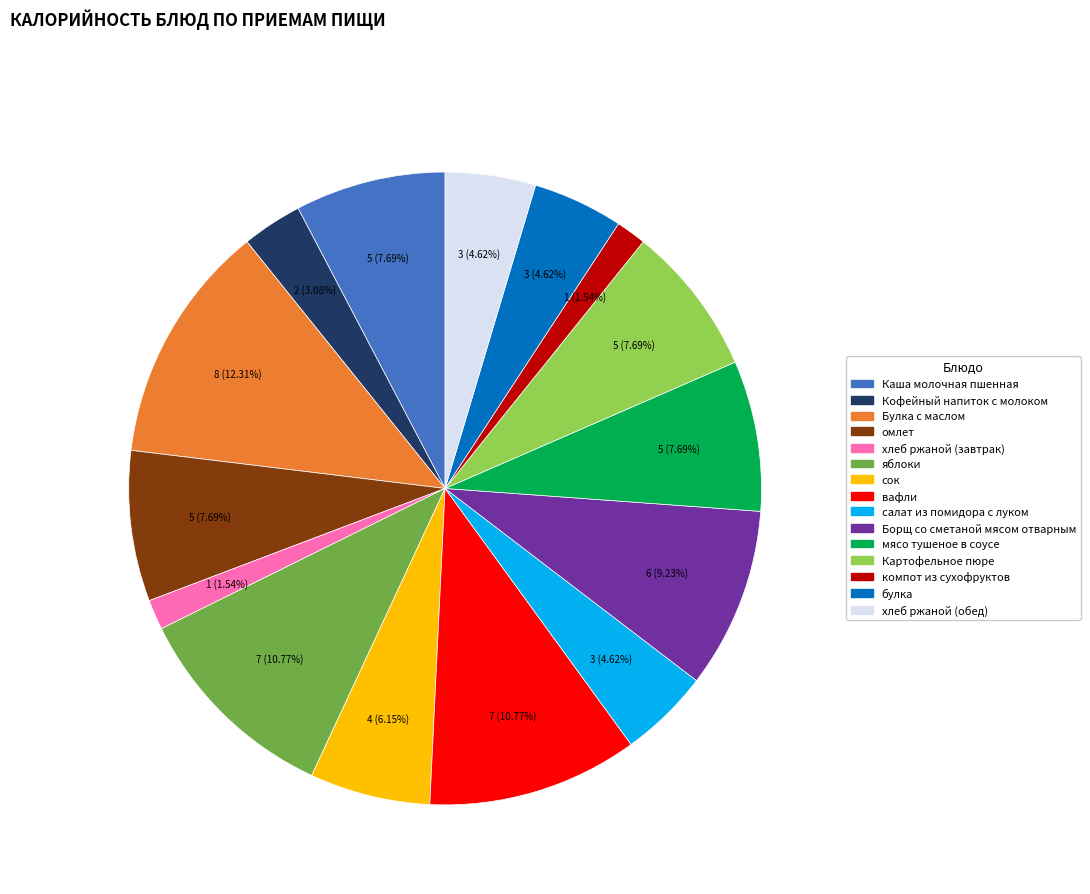

Do салат из помидора с луком and сок together represent more than half of the pie?

No